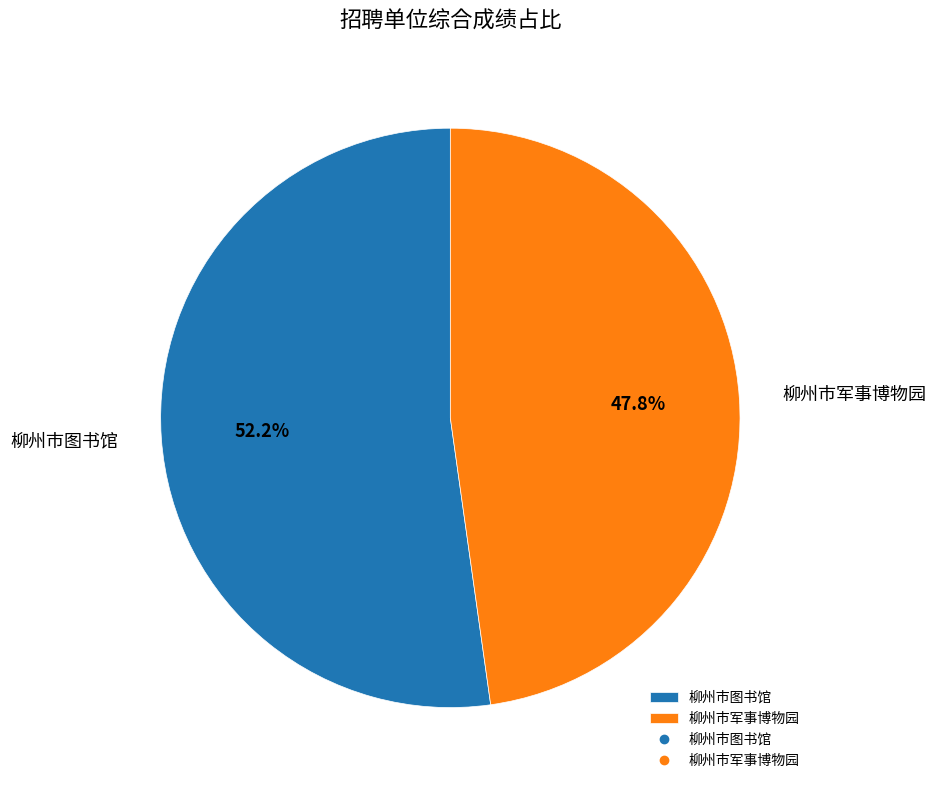

To the nearest percent, what percentage of the pie is 柳州市图书馆?

52%